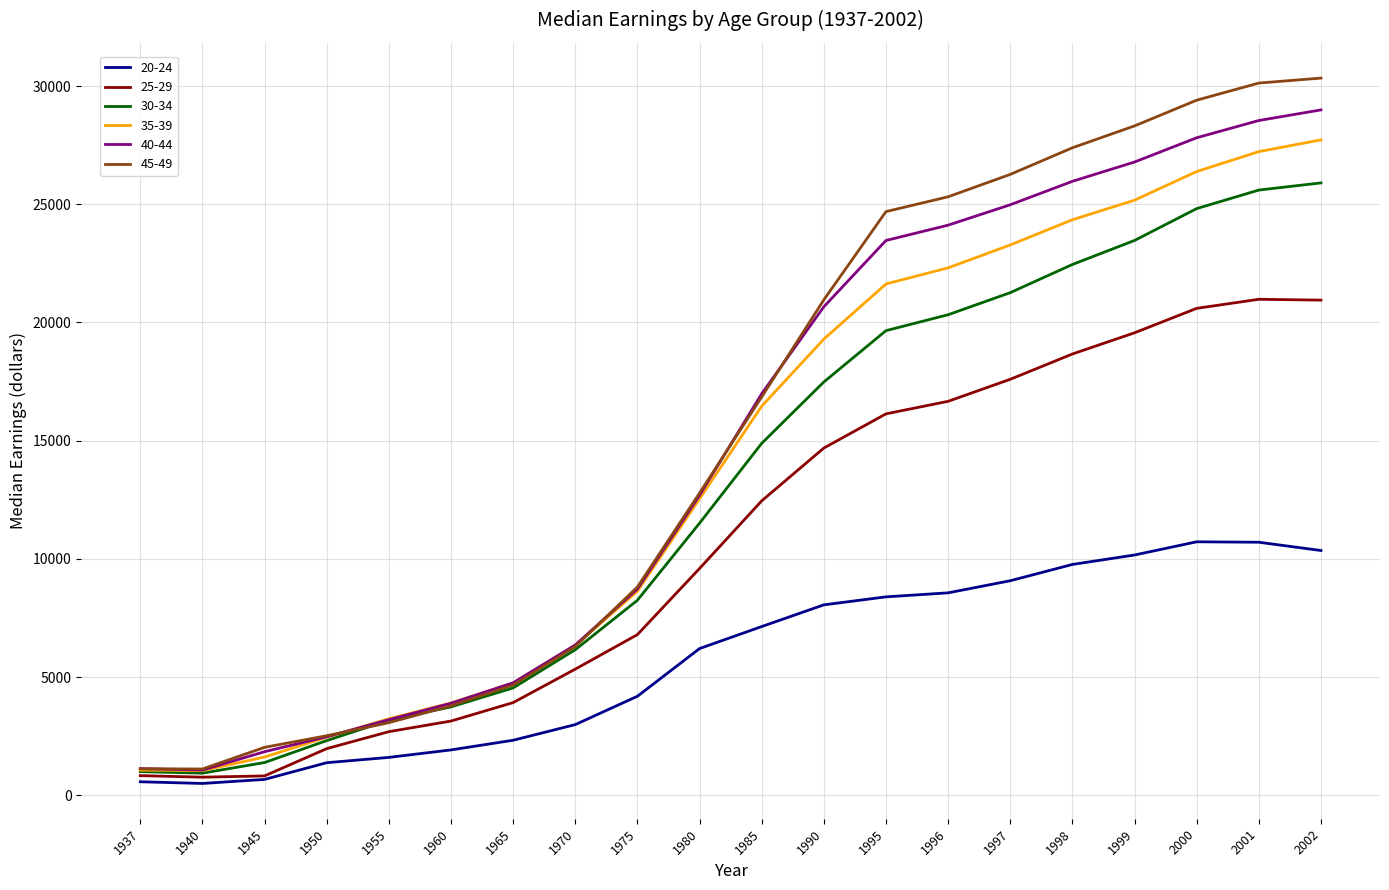

True or false: 35-39 has more than 1 points higher than both neighbors.

False